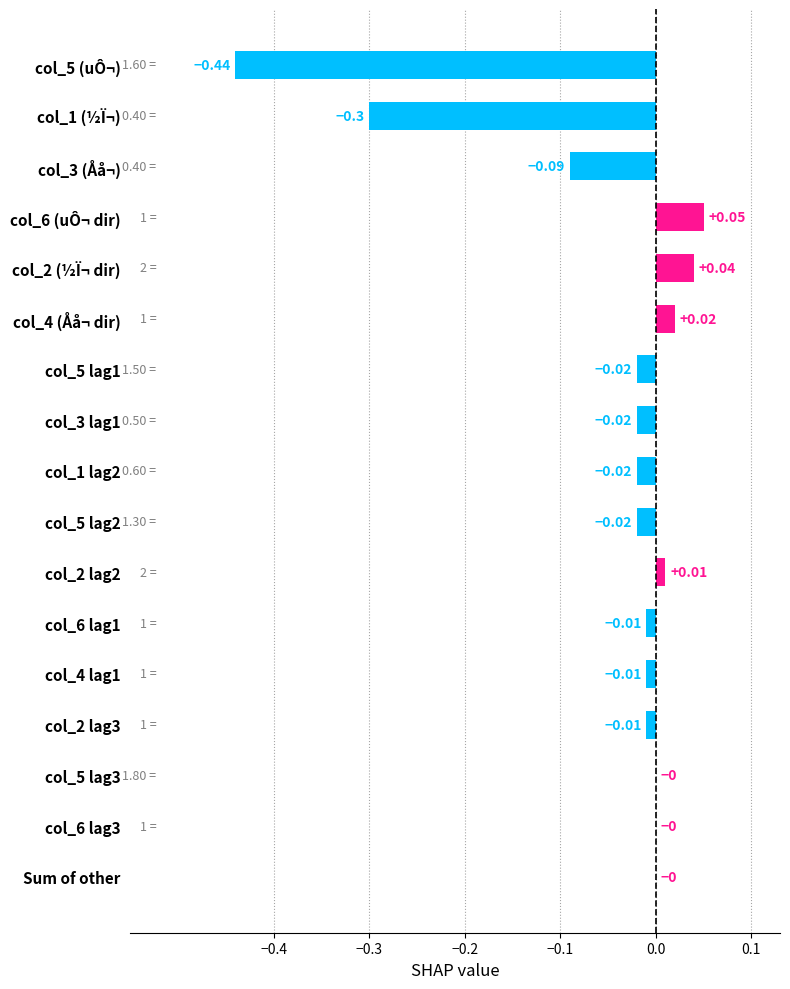

Which has a higher value, col_3 lag1 or Sum of other?

Sum of other